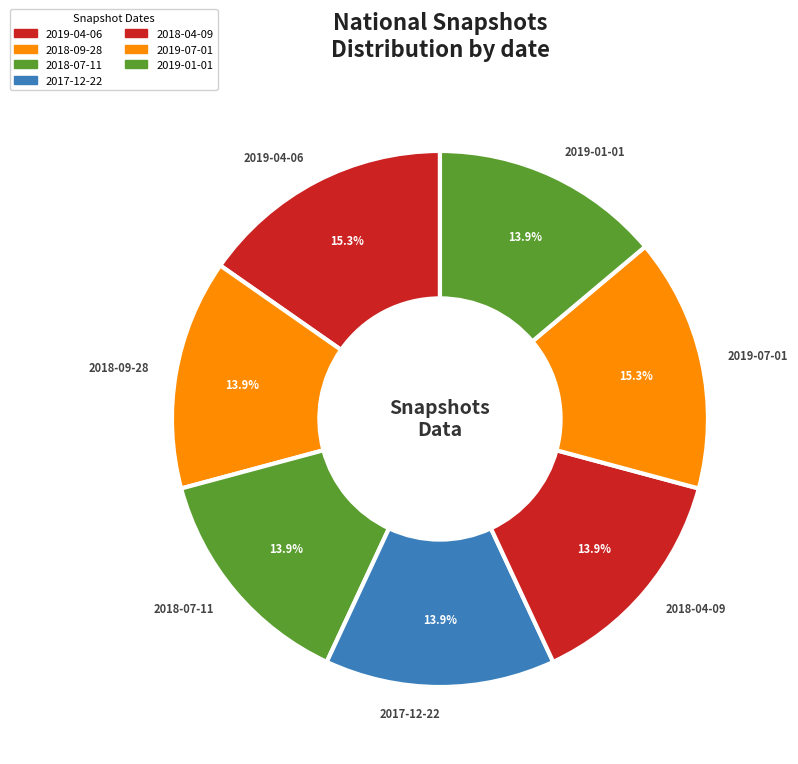

Is there any slice that represents more than half of the pie?

No